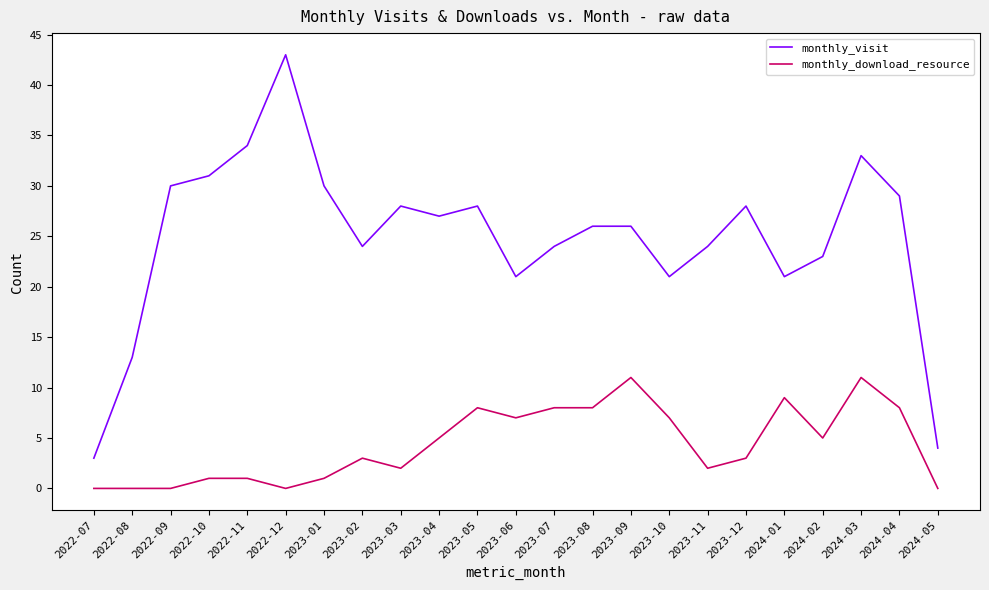

What is the difference between the highest and lowest values at 2024-04?

21